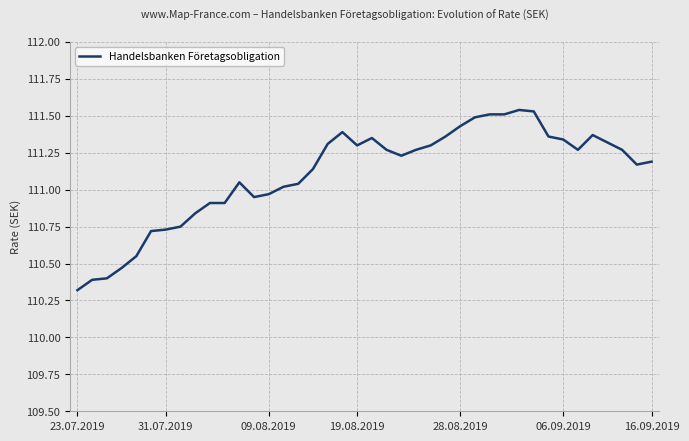

What is the smallest value displayed?

110.3